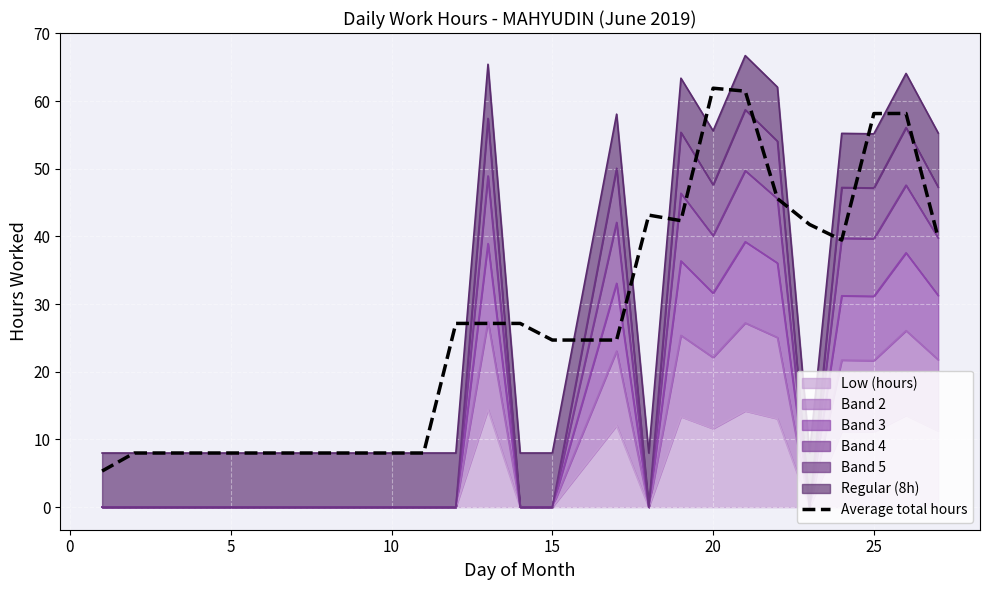

What is the sum of all values?

683.9